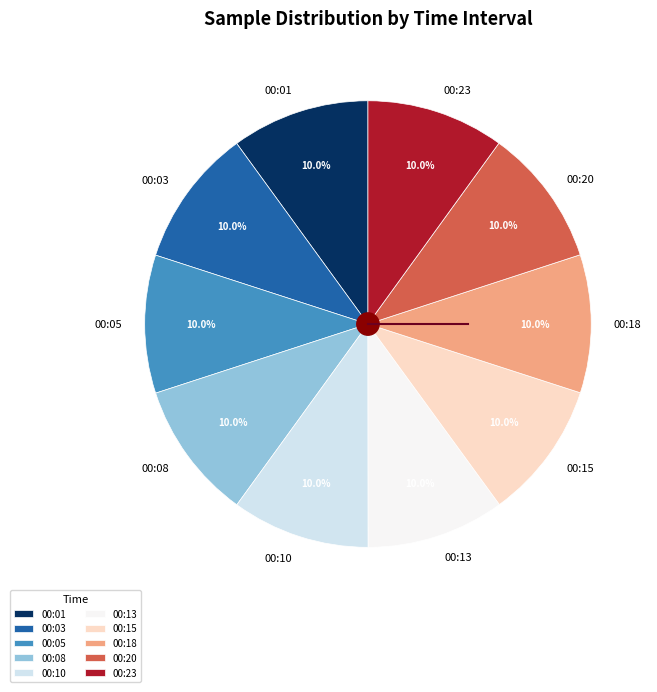

Is the sum of 00:08 and 00:18 greater than half?

No